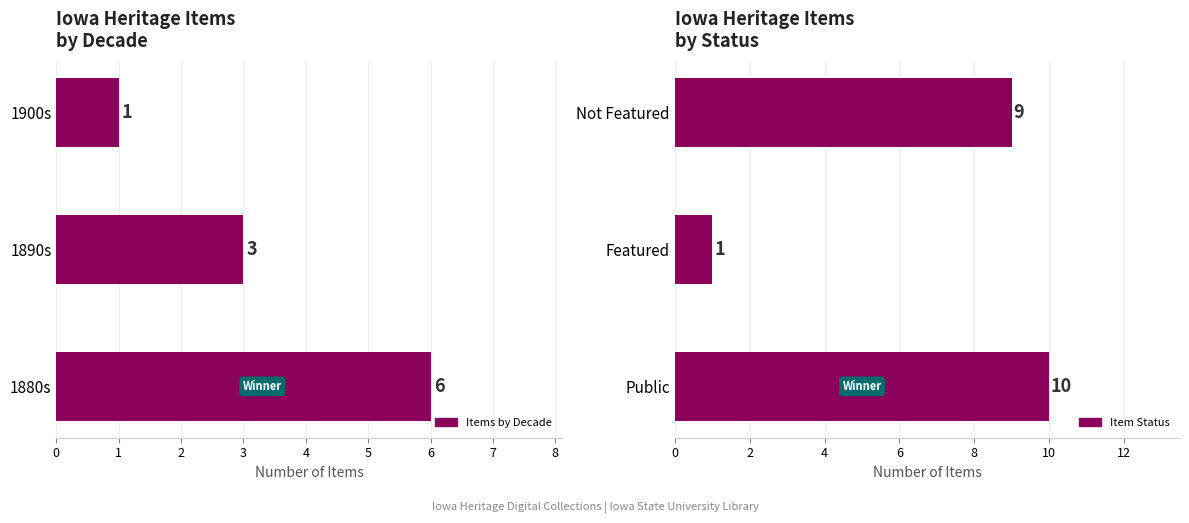

Are the bars grouped side by side (vs. stacked)?

Yes